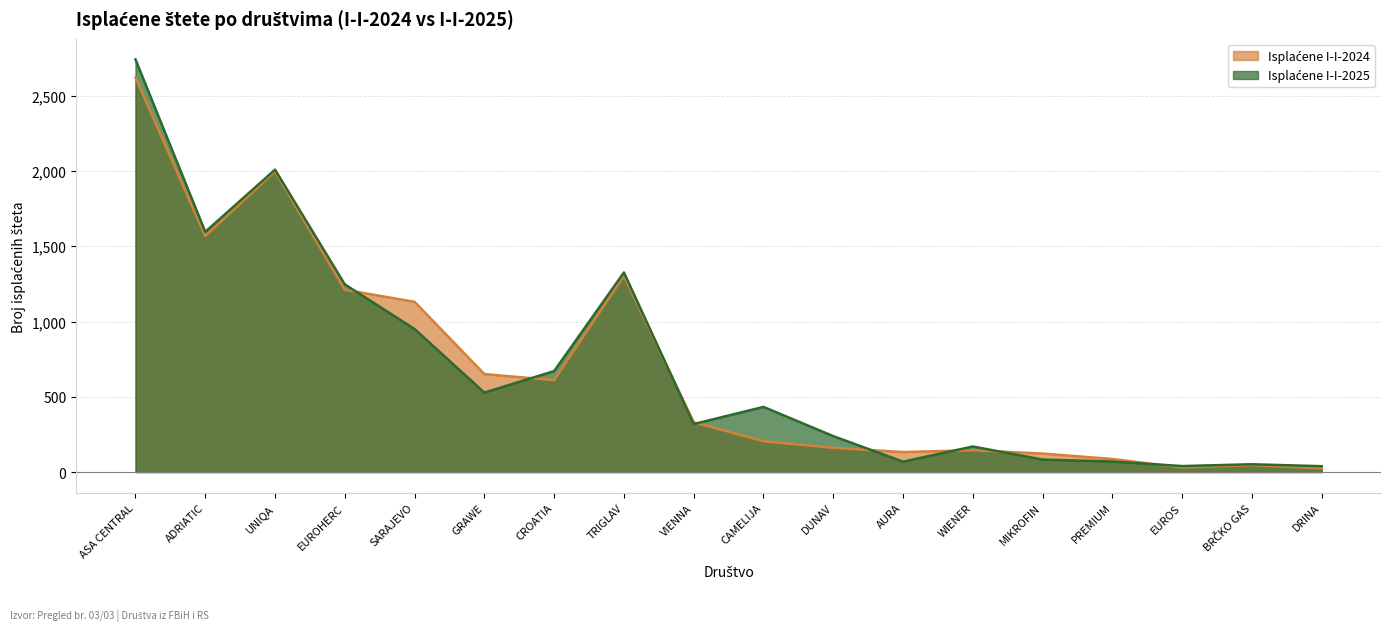

Does the chart have visible grid lines?

Yes